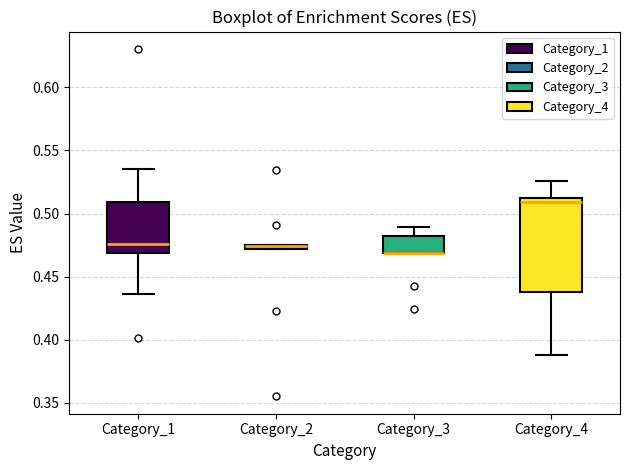

Which box is the tallest, from its lower edge to its upper edge?

Category_4